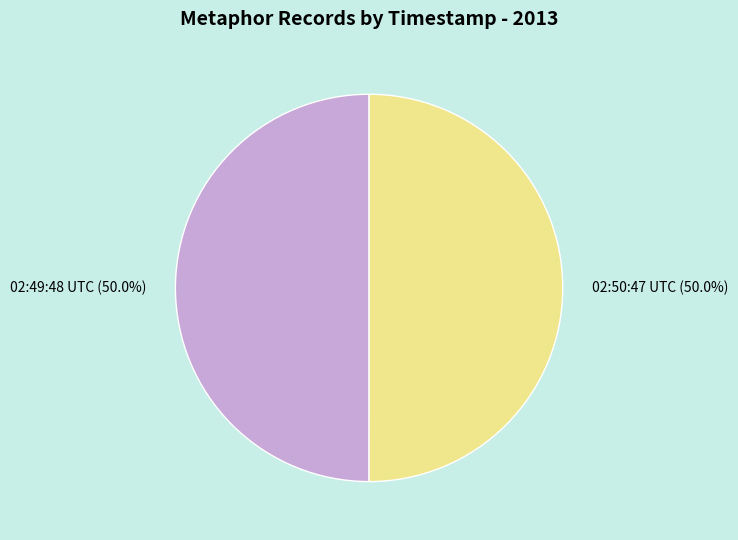

What portion of the pie excludes 02:49:48 UTC?

50.0%